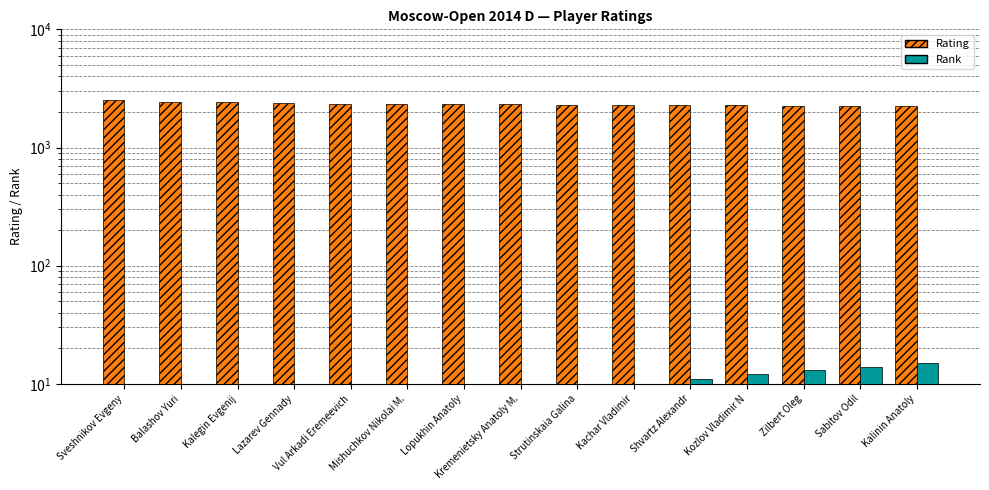

What position from the right is Kalegin Evgenij?

13